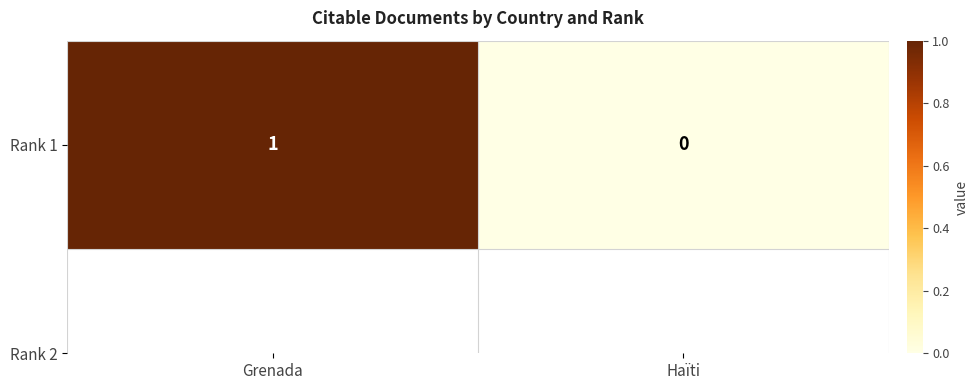

Which has a higher value, Grenada or Haïti?

Grenada